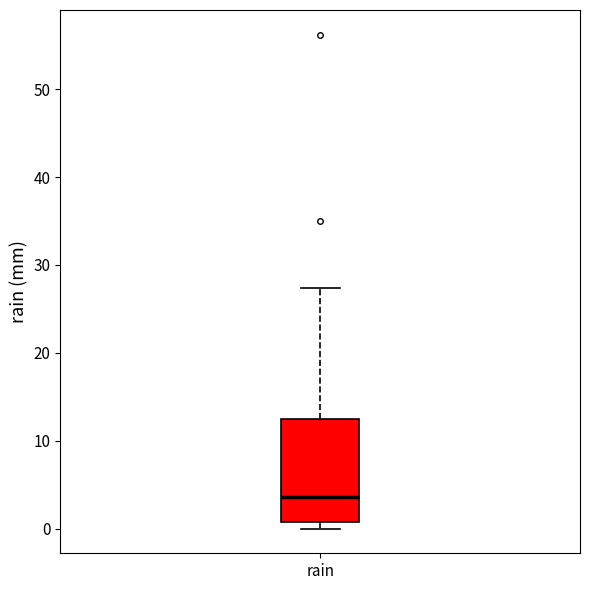

Read this box plot against the y-axis: the position of the median line, the range covered by the box, and the ends of both whiskers. The values are not printed on the chart, so give them approximately, as read against the axis.

median 4, box 1 to 13, whiskers 0 to 27